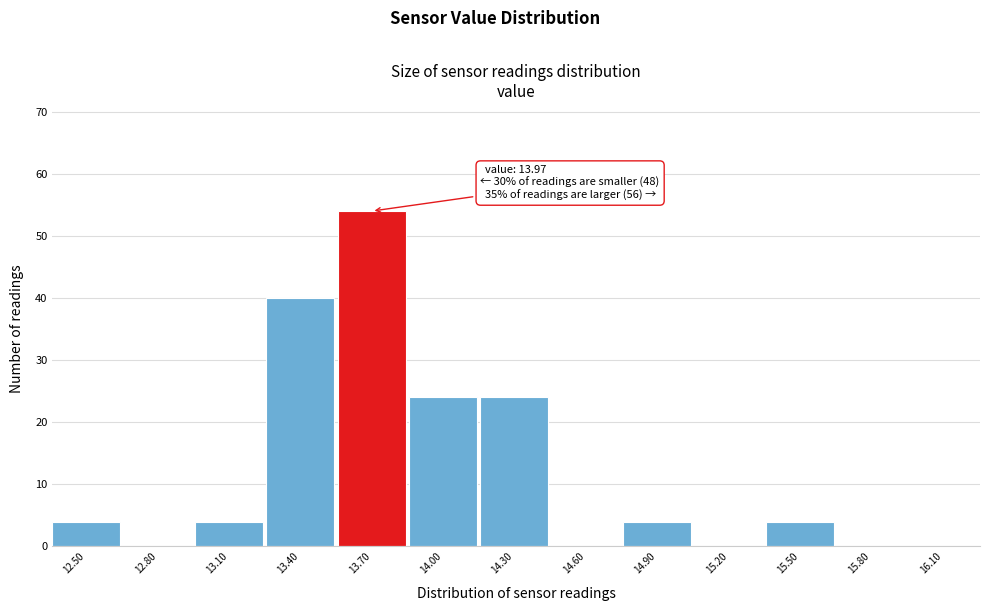

Reading left to right, what are all the values shown in this chart?

12.50=4	12.80=0	13.10=4	13.40=40	13.70=54	14.00=24	14.30=24	14.60=0	14.90=4	15.20=0	15.50=4	15.80=0	16.10=0